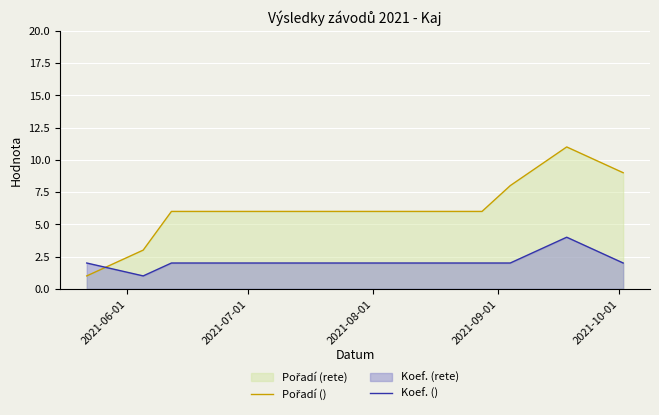

What is the greatest value displayed?

11